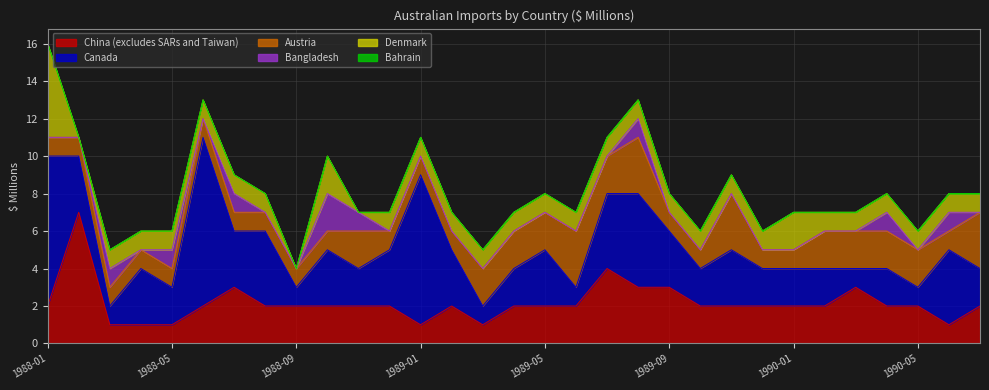

How many lines are shown in the chart?

6